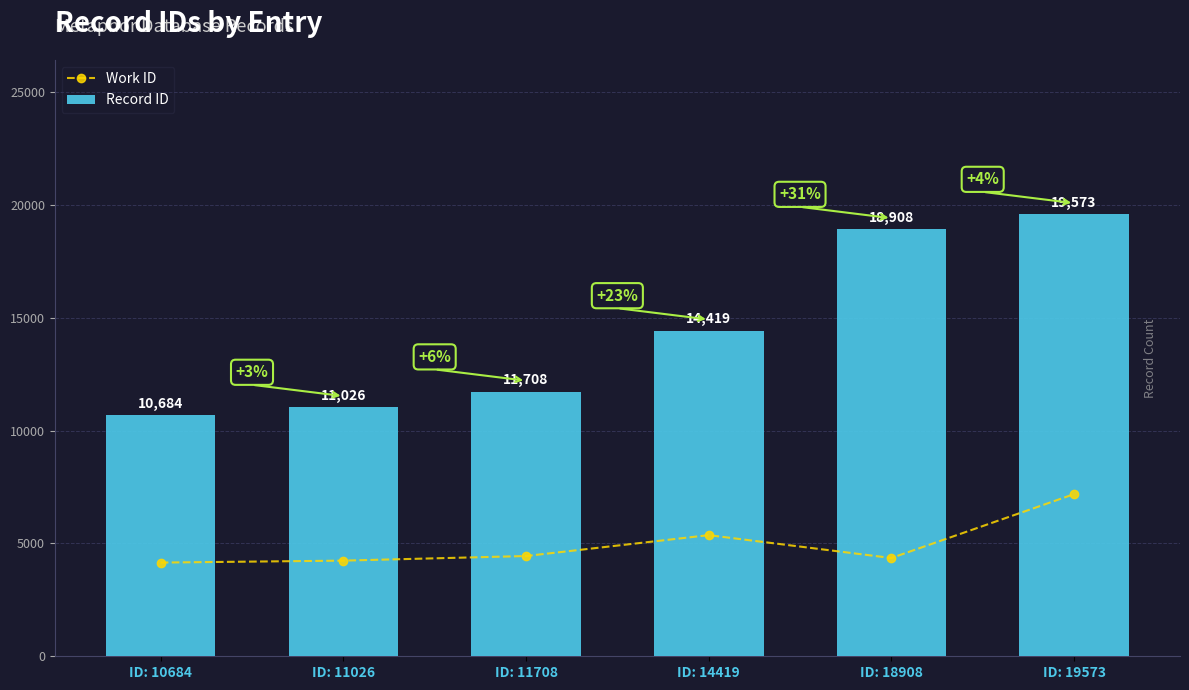

List the labels in order of Record ID value, largest first.

ID: 19573, ID: 18908, ID: 14419, ID: 11708, ID: 11026, ID: 10684